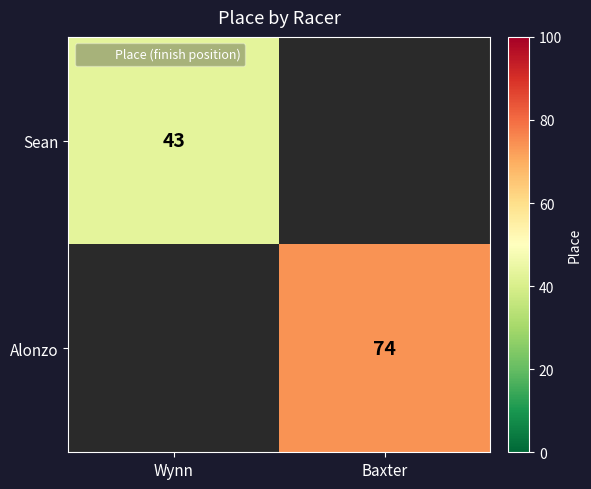

Is it true that Sean equals 77 at Wynn?

False